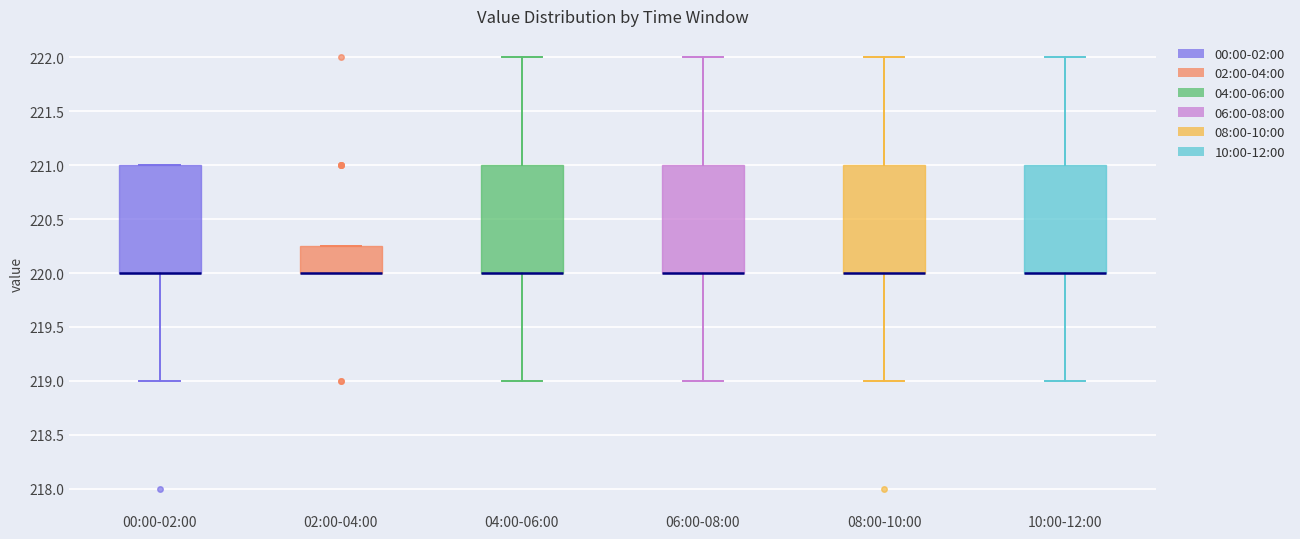

Reading left to right, transcribe this box plot: for each box, give where its median line is, the range the box spans, and where its two whiskers end, as read against the y-axis. The values are not printed on the chart, so give them approximately, as read against the axis.

00:00-02:00: median 220.00 (drawn on the box's lower edge), box 220.00 to 221.00, whiskers 219.00 to 221.00
02:00-04:00: median 220.00 (drawn on the box's lower edge), box 220.00 to 220.25, whiskers 220.00 to 220.25
04:00-06:00: median 220.00 (drawn on the box's lower edge), box 220.00 to 221.00, whiskers 219.00 to 222.00
06:00-08:00: median 220.00 (drawn on the box's lower edge), box 220.00 to 221.00, whiskers 219.00 to 222.00
08:00-10:00: median 220.00 (drawn on the box's lower edge), box 220.00 to 221.00, whiskers 219.00 to 222.00
10:00-12:00: median 220.00 (drawn on the box's lower edge), box 220.00 to 221.00, whiskers 219.00 to 222.00